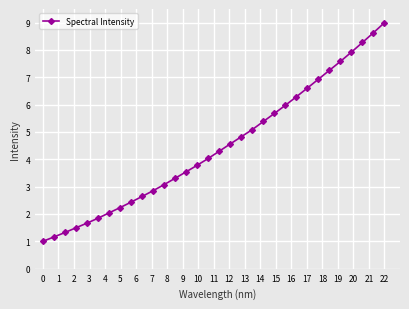

What is the sum of all values?

142.8